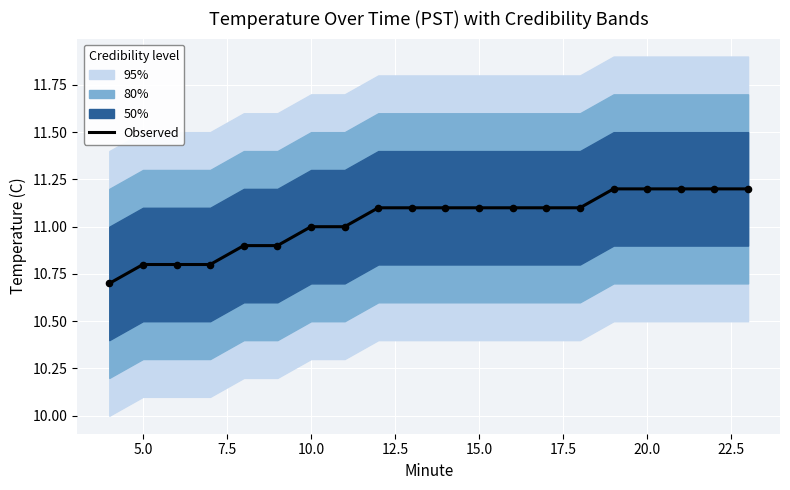

What is the ratio of the value at 15 to the value at 17.5?

1.0